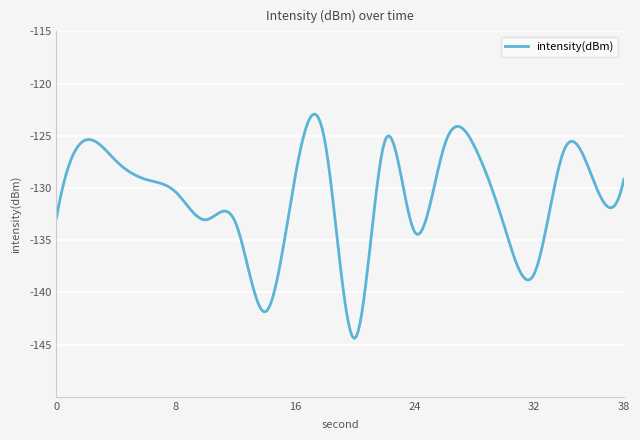

What is the maximum value shown in the chart?

-122.9